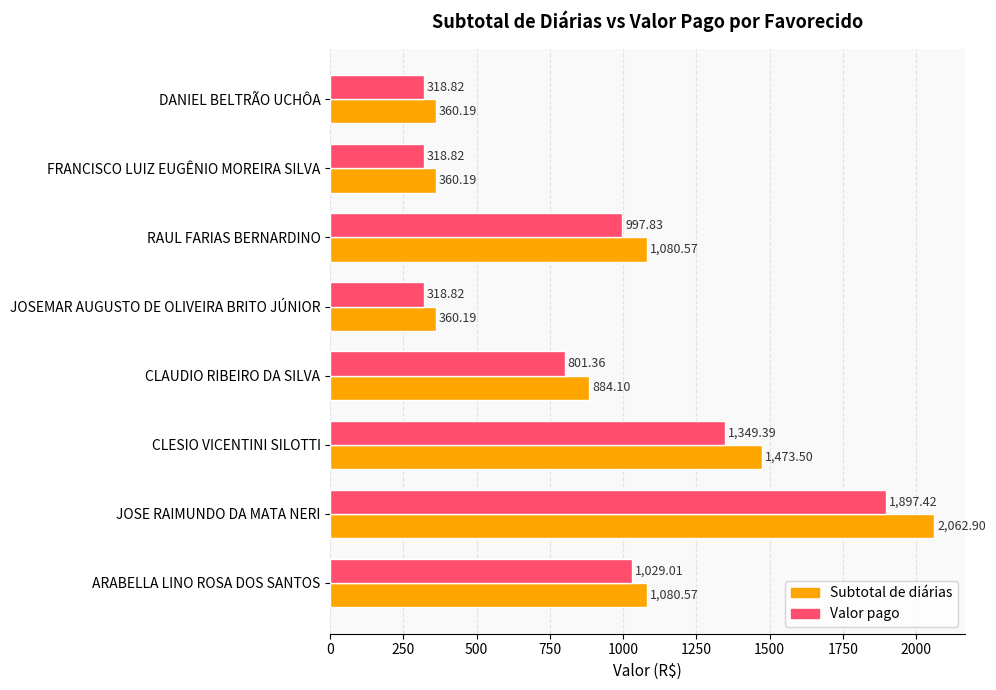

Rank the series by their average value, from highest to lowest.

Subtotal de diárias, Valor pago